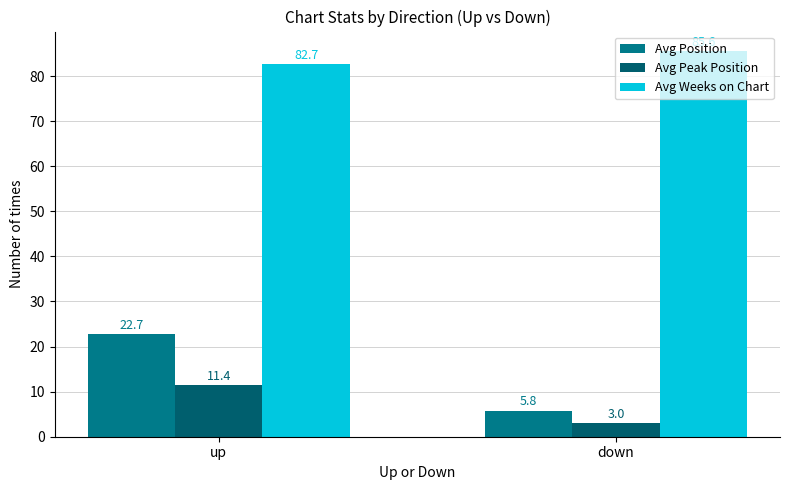

What is the minimum value for Avg Weeks on Chart?

82.7